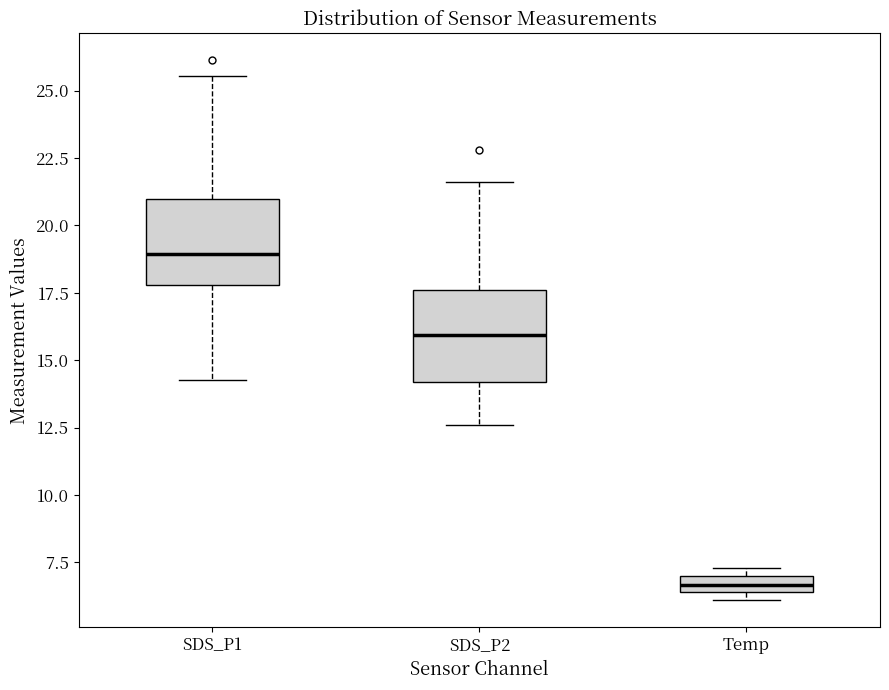

Which box has the lowest median line?

Temp